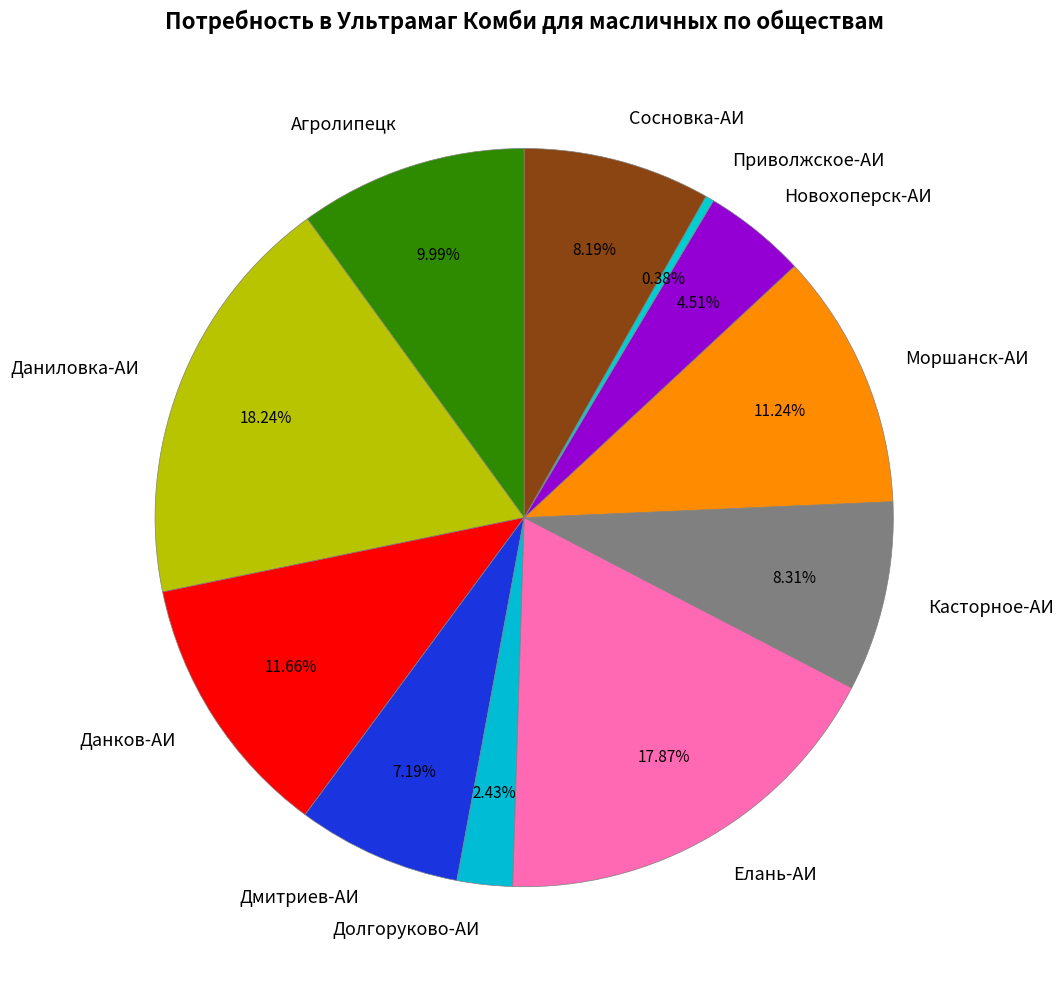

To the nearest percent, what portion does Агролипецк represent?

10%